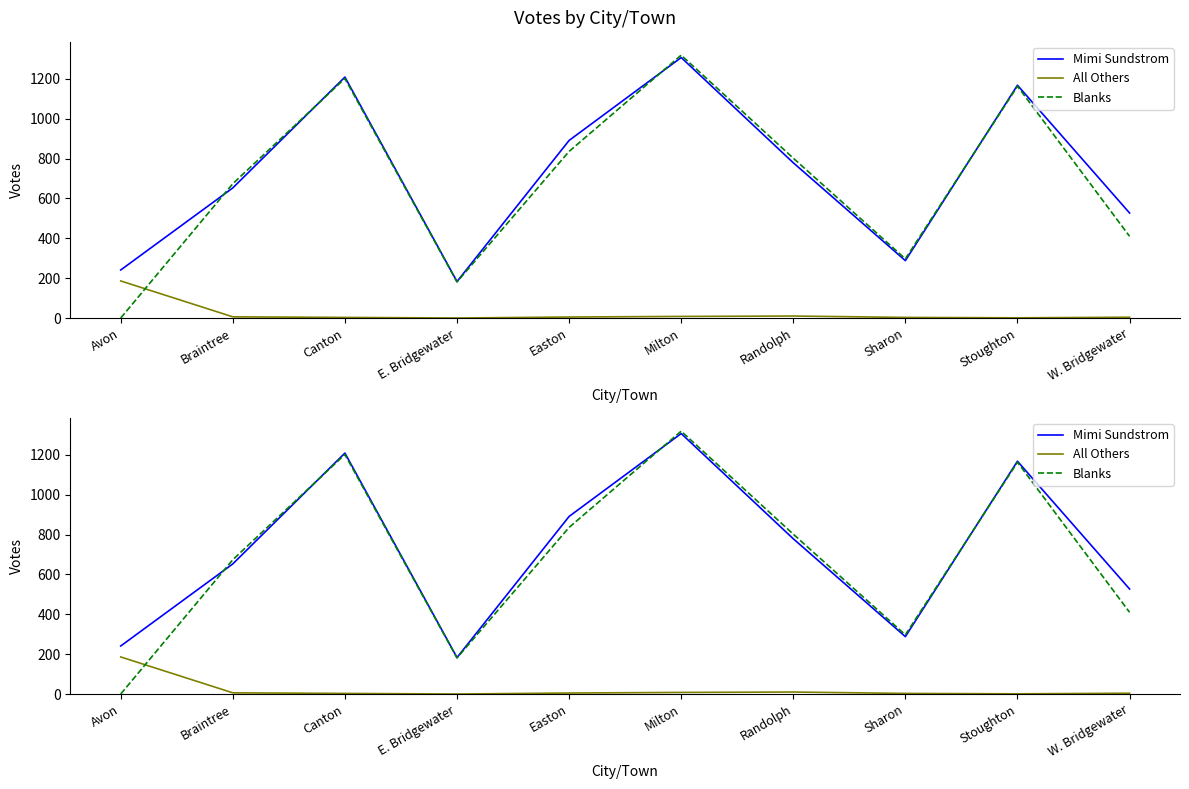

What is the label of the 3rd point from the right?

Sharon